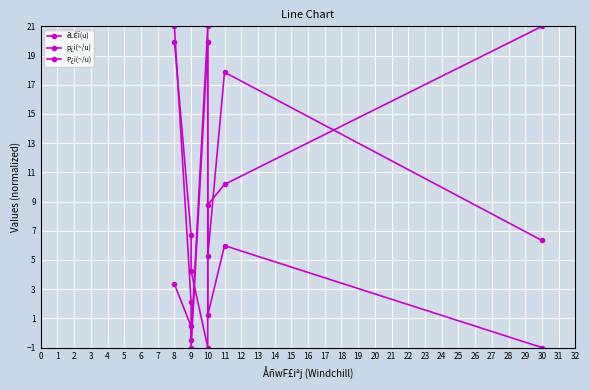

Which category has the highest value across all series?

10